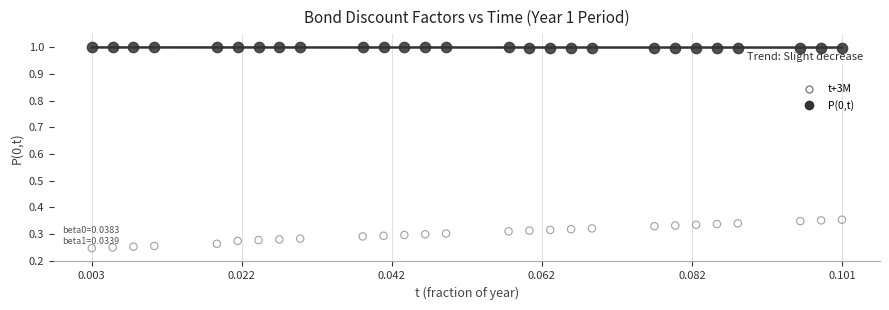

What are all the series names shown in the legend?

t+3M, P(0,t)